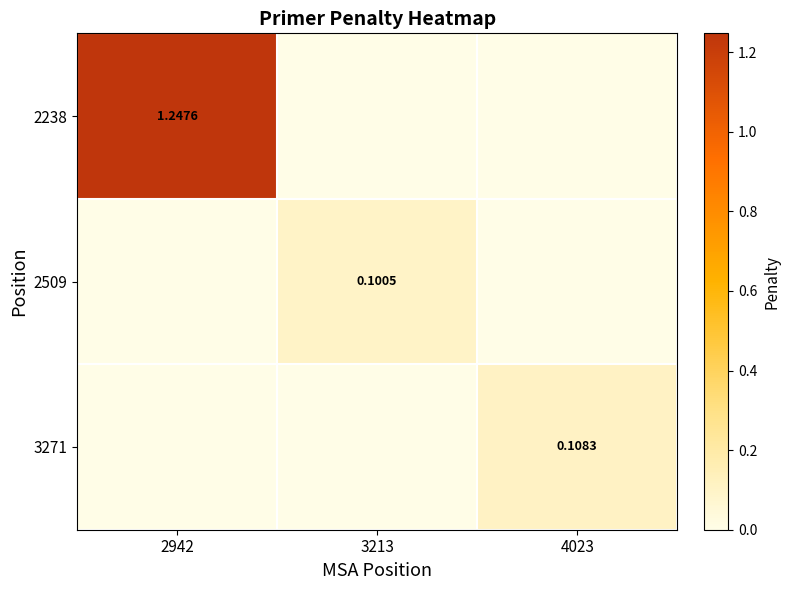

Which series changed the most between 3213 and 4023?

3271